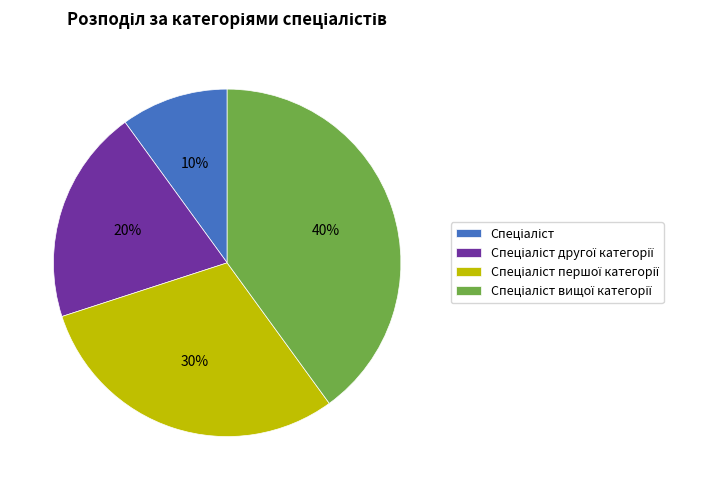

Is there any slice that represents more than half of the pie?

No